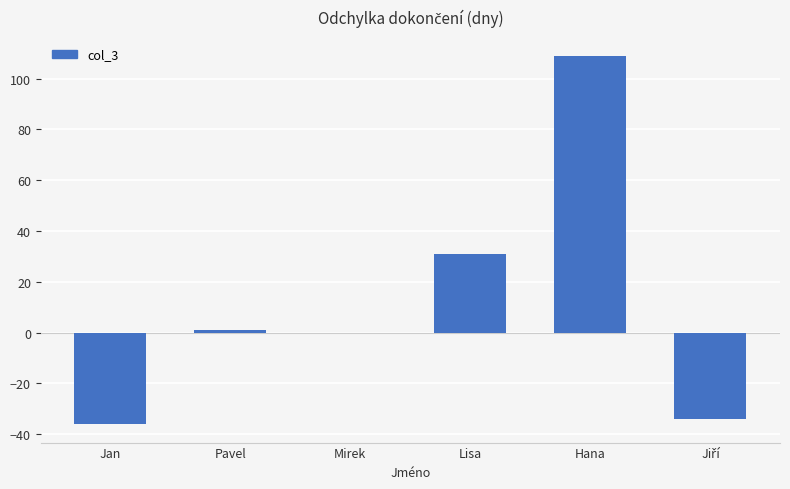

True or false: the data shows 48 at Lisa.

False